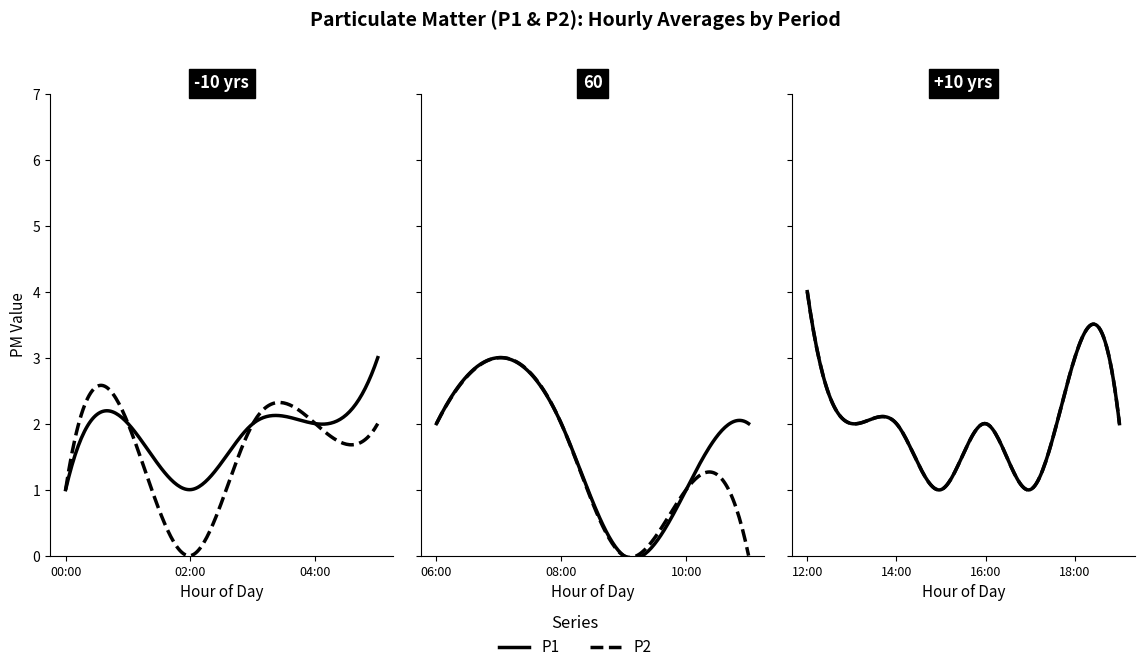

What is the value of the P2 point at the 20th from the left?

2